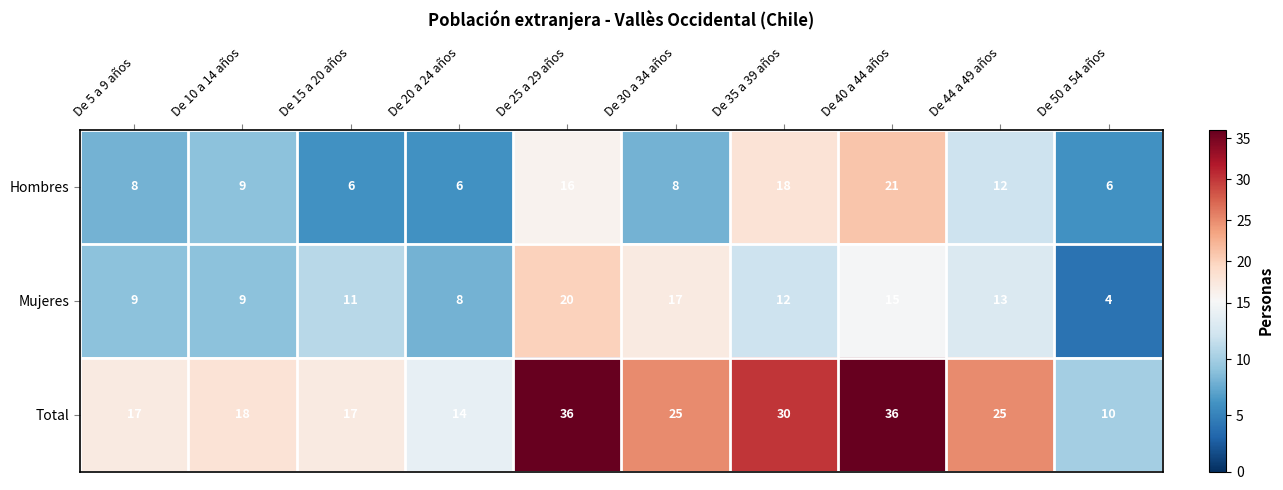

What is the minimum value shown in the chart?

4